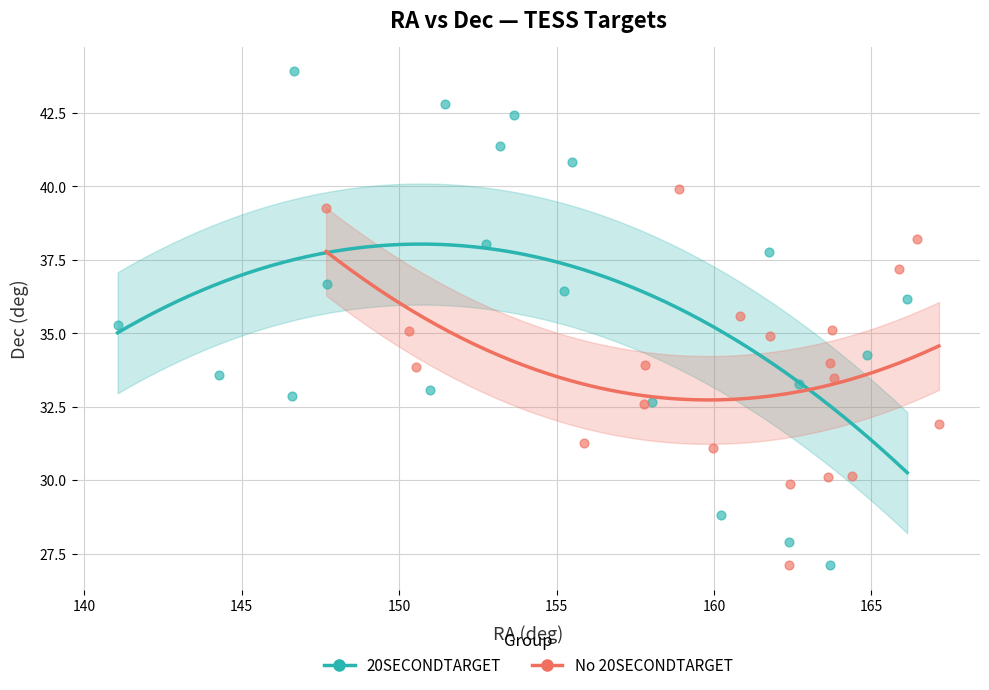

Which series contains the highest Y value?

20SECONDTARGET